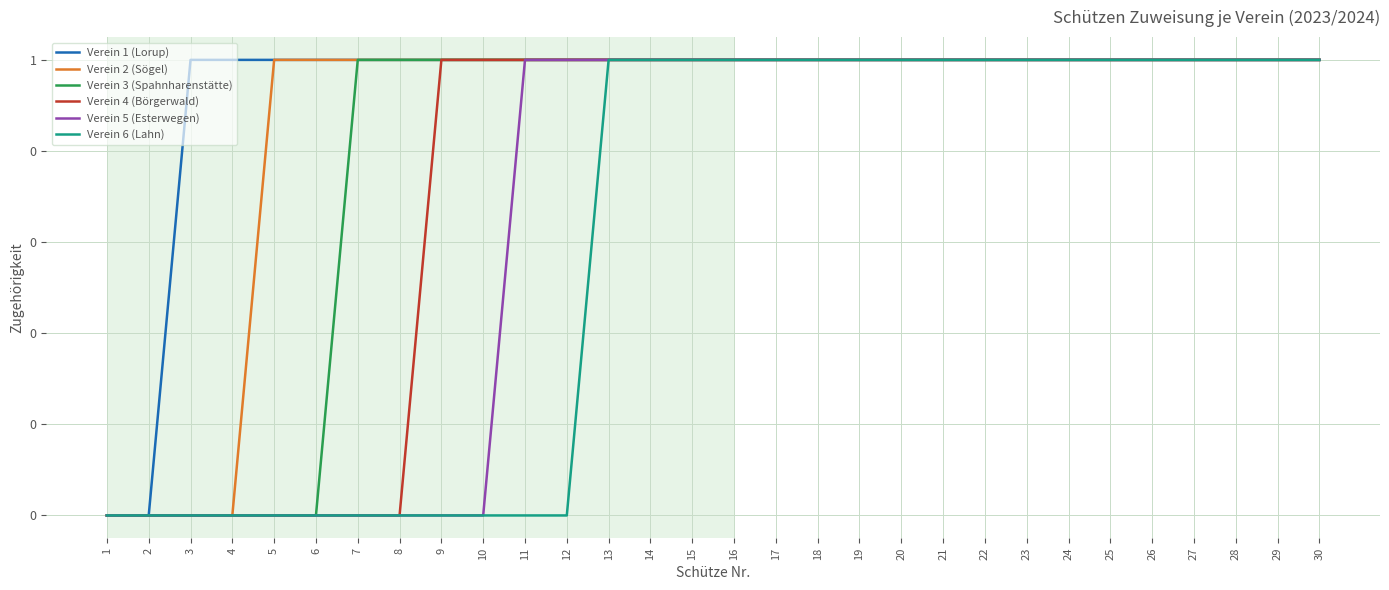

Does the chart display data point markers on the line(s)?

No